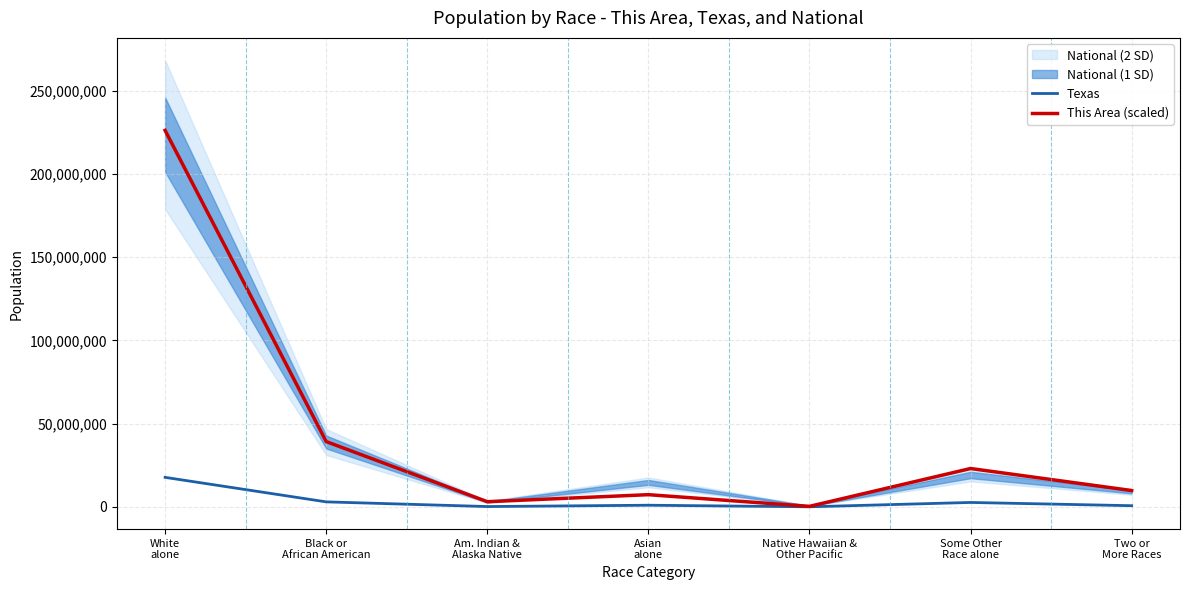

Reading right to left, what are all the values shown in this chart?

Texas: Two or
More Races=679001.0	Some Other
Race alone=2628186.0	Native Hawaiian &
Other Pacific=21656.0	Asian
alone=964596.0	Am. Indian &
Alaska Native=170972.0	Black or
African American=2979598.0	White
alone=17701552.0
This Area (scaled): Two or
More Races=9774446.7	Some Other
Race alone=23018674.4	Native Hawaiian &
Other Pacific=286441.5	Asian
alone=7299828.5	Am. Indian &
Alaska Native=3079984.3	Black or
African American=39189330.1	White
alone=226096832.4